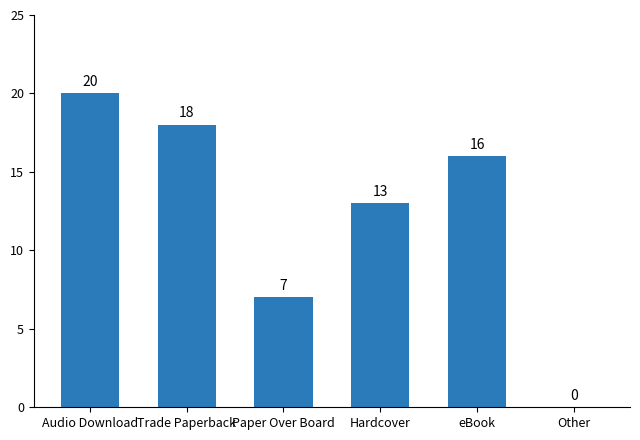

The chart shows a value of 5 at eBook. True or false?

False